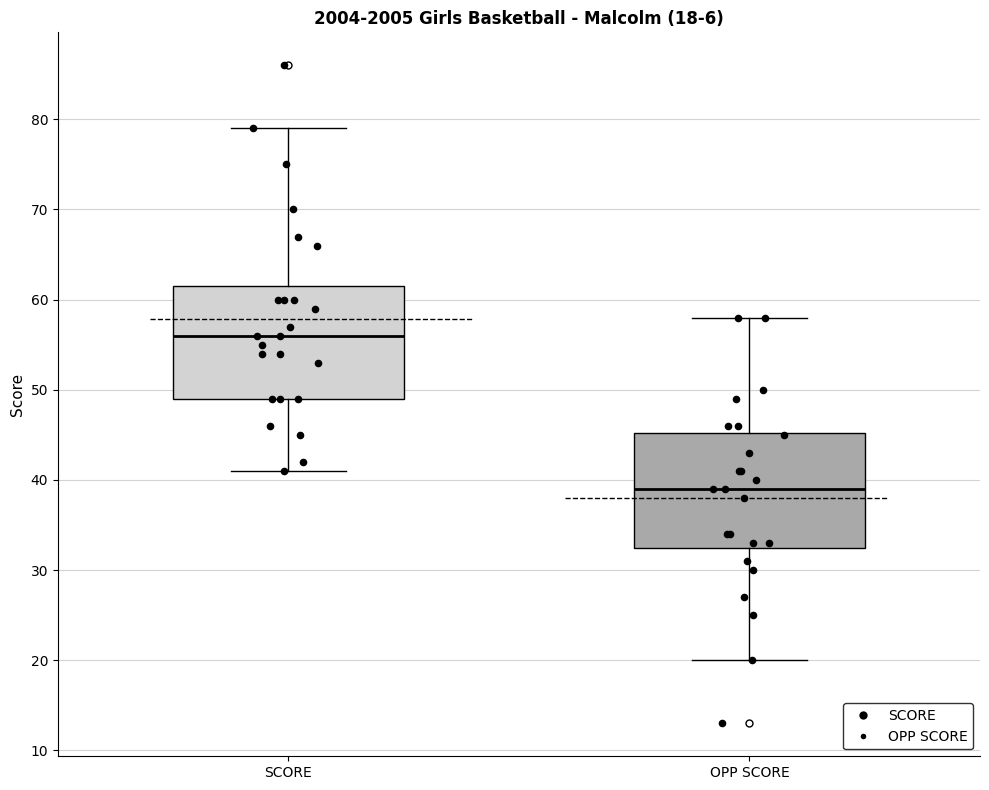

Which box's median line is the lowest?

OPP SCORE